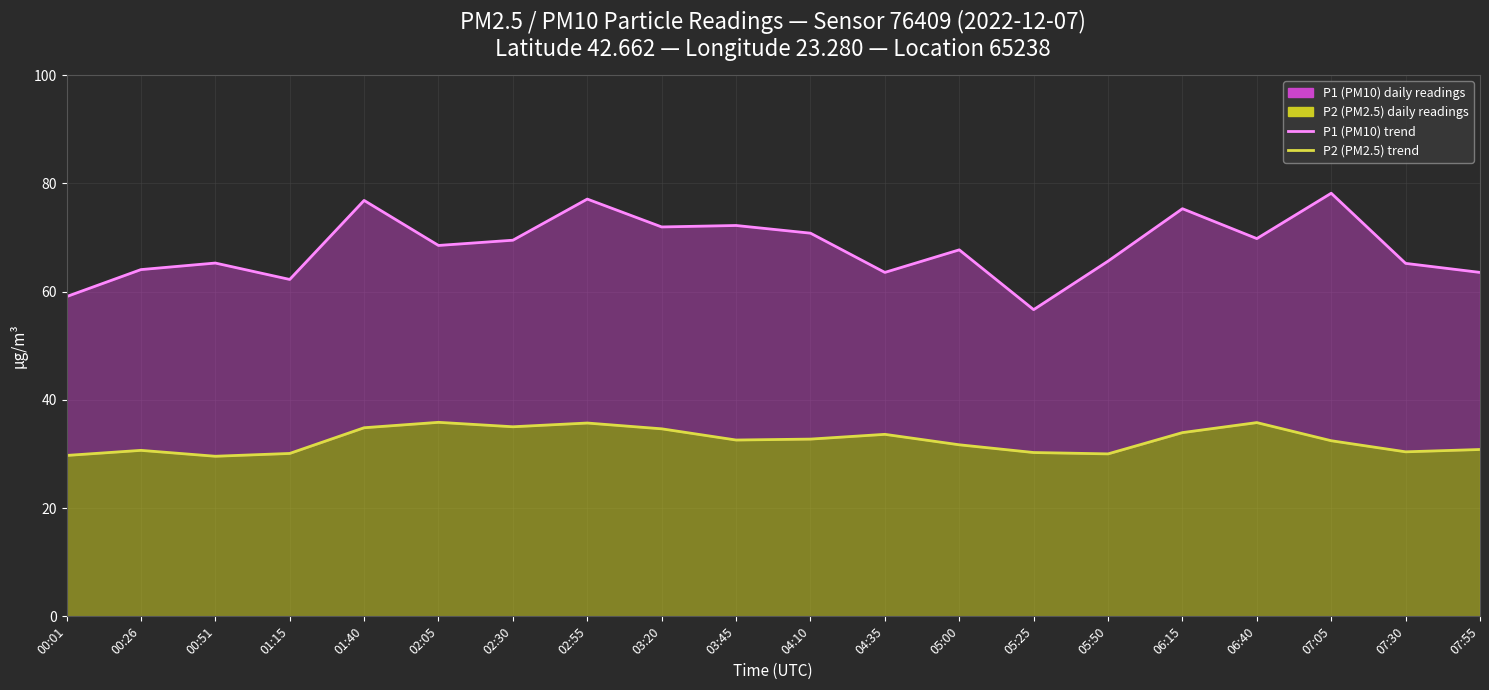

Rank the series at 02:55 from highest to lowest value.

P1 line, P2 line